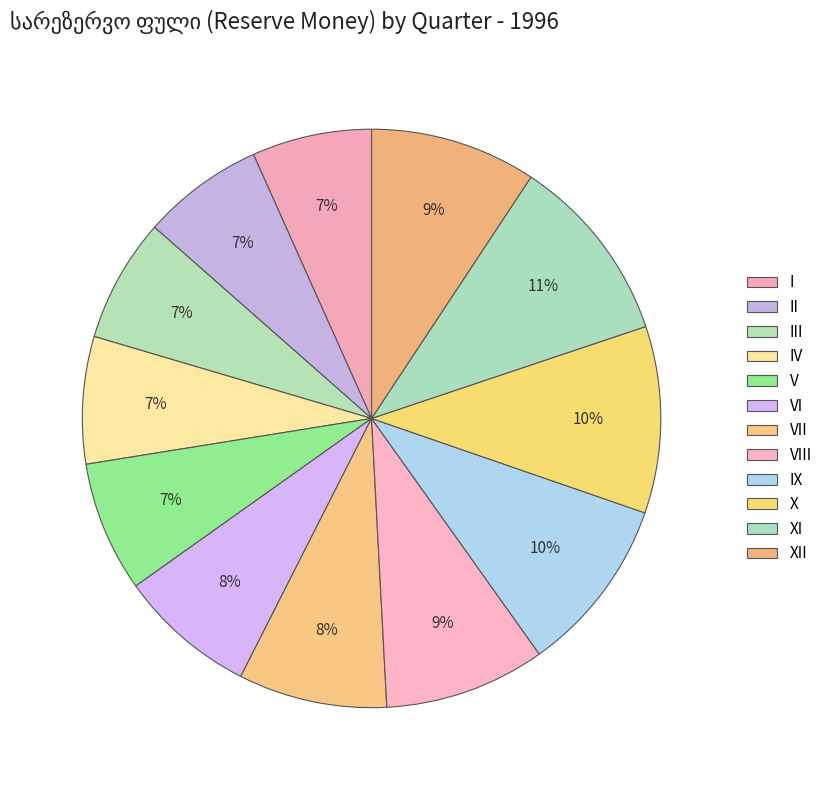

True or false: XII accounts for 21% of the total.

False